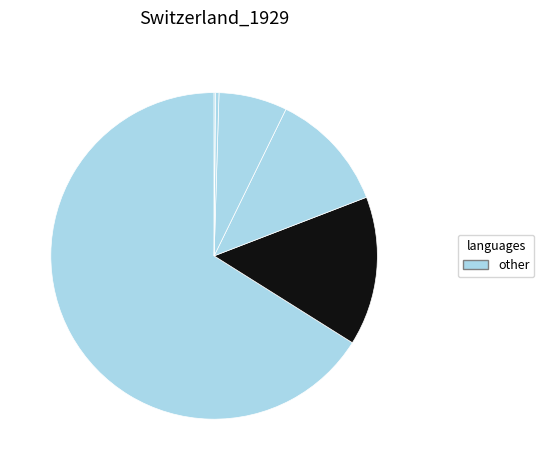

Count the number of slices in the pie.

6